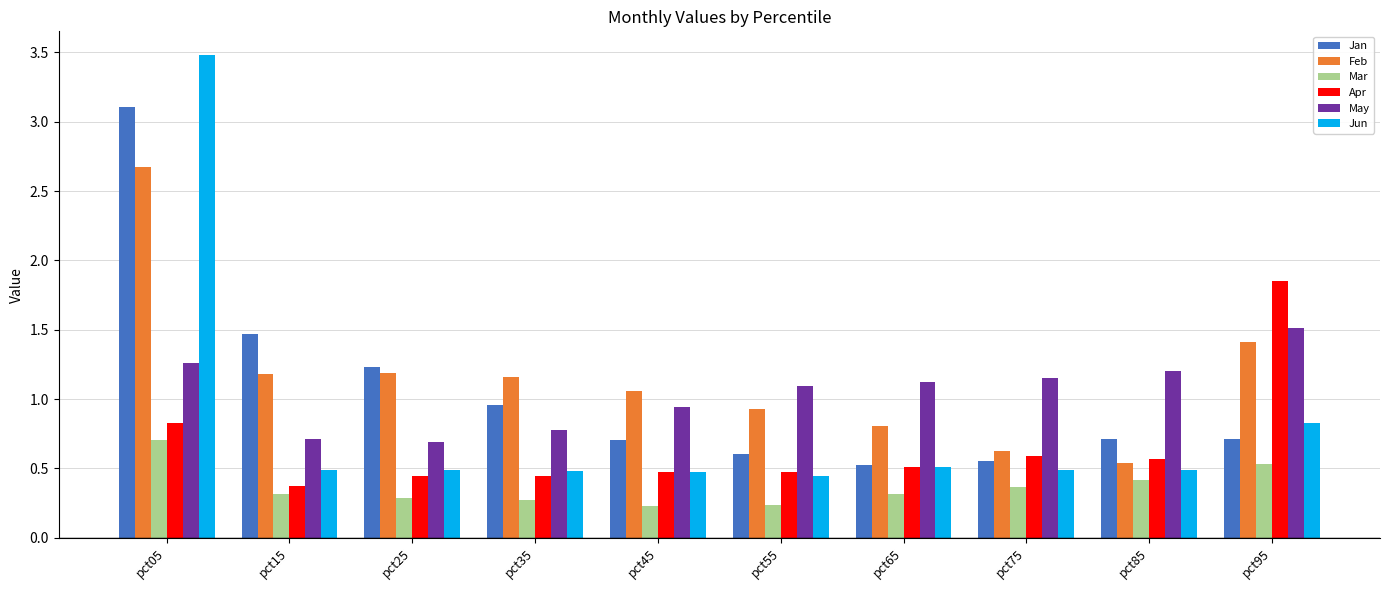

Is it true that May equals 0.8 at pct35?

True